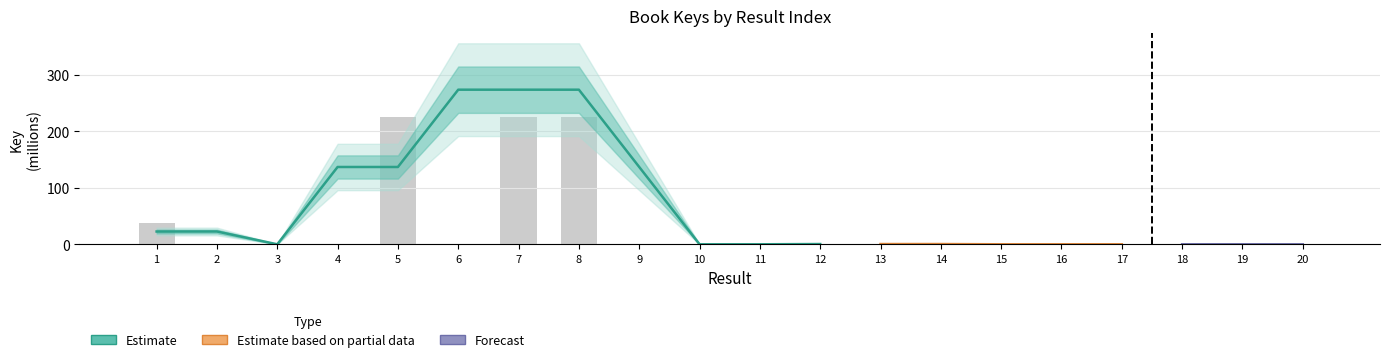

Where is the data nearest to the value 113?

1